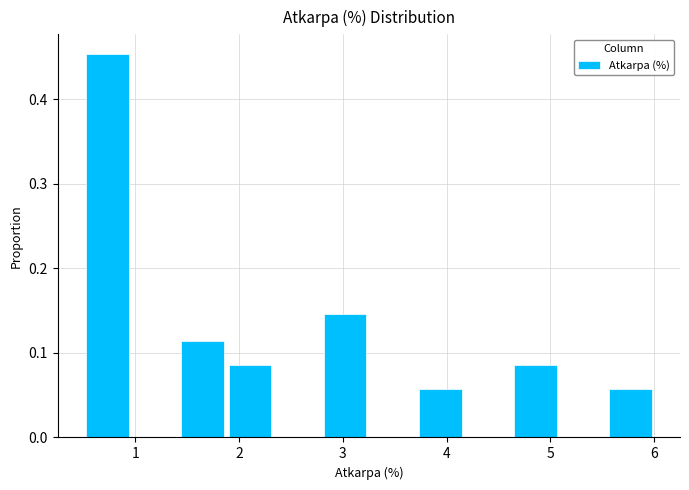

Which range on the x-axis has the tallest bar?

0.5 to 1.0